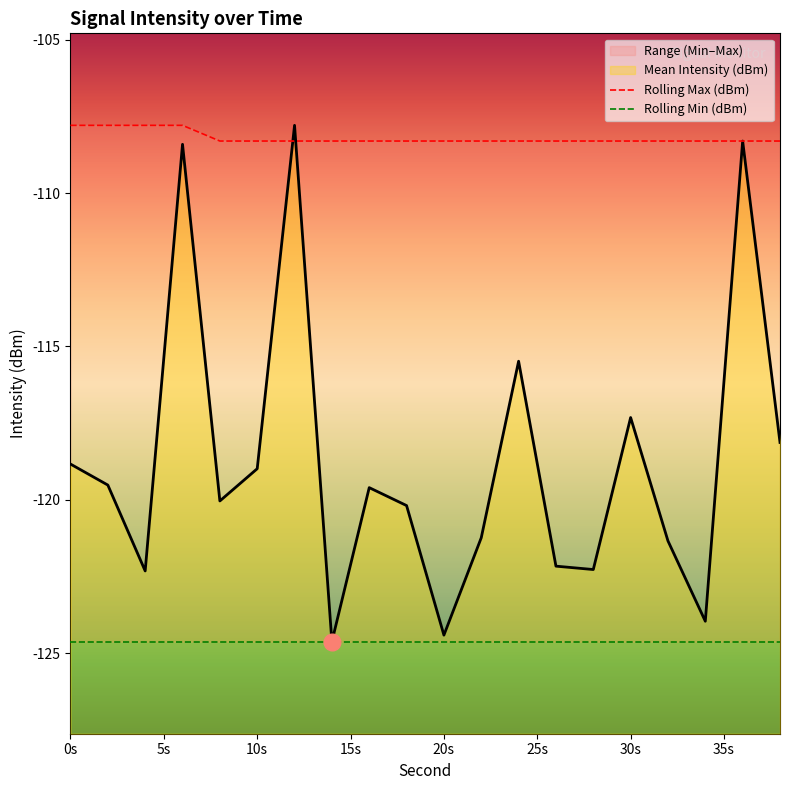

Is it true that Mean Intensity (dBm) equals -124.4 at 20s?

True